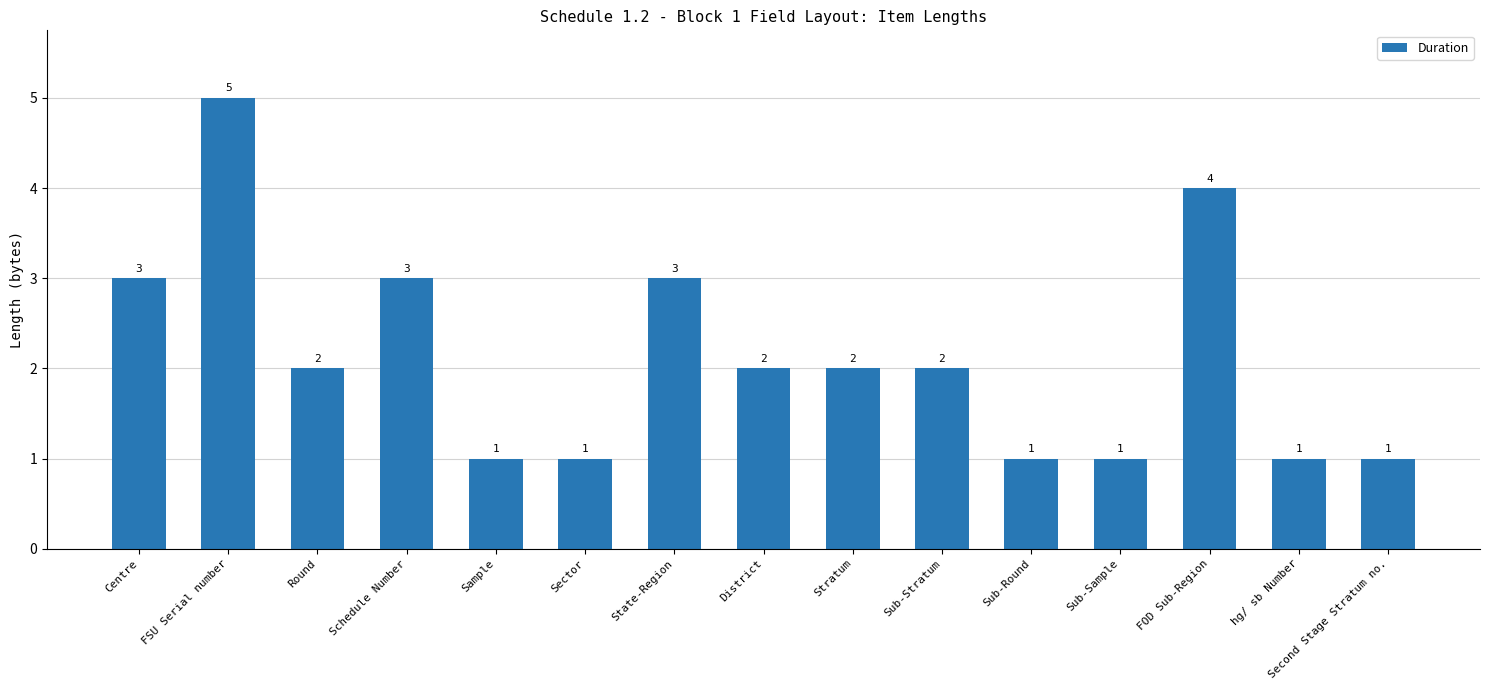

What position from the left is Sub-Round?

11